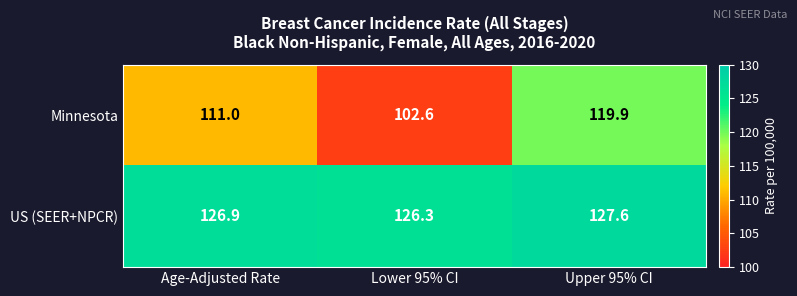

Between Age-Adjusted Rate and Lower 95% CI, which series saw the biggest shift?

Minnesota